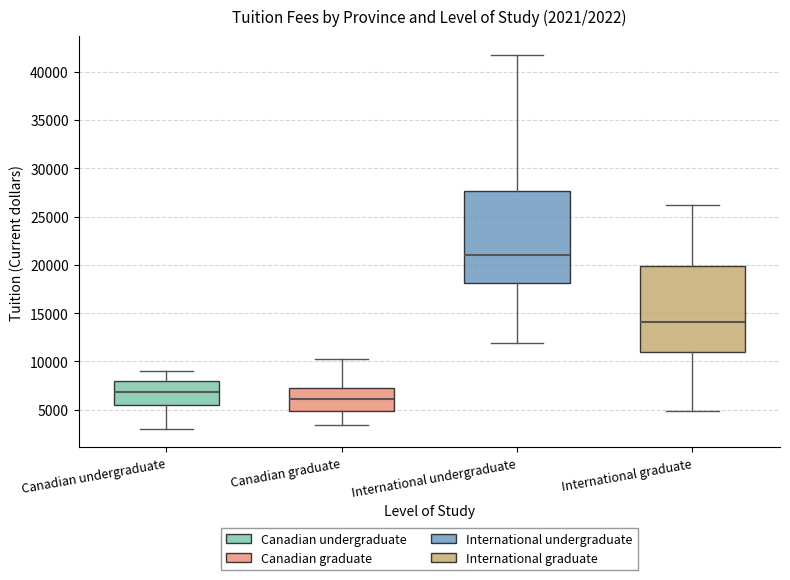

Reading left to right, read every box against the y-axis: the position of its median line, the range the box covers, and the ends of its whiskers. The values are not printed on the chart, so give them approximately, as read against the axis.

Canadian undergraduate: median 7000, box 5500 to 8000, whiskers 3000 to 9000
Canadian graduate: median 6000, box 5000 to 7000, whiskers 3500 to 10500
International undergraduate: median 21000, box 18000 to 27500, whiskers 12000 to 41500
International graduate: median 14000, box 11000 to 20000, whiskers 5000 to 26000